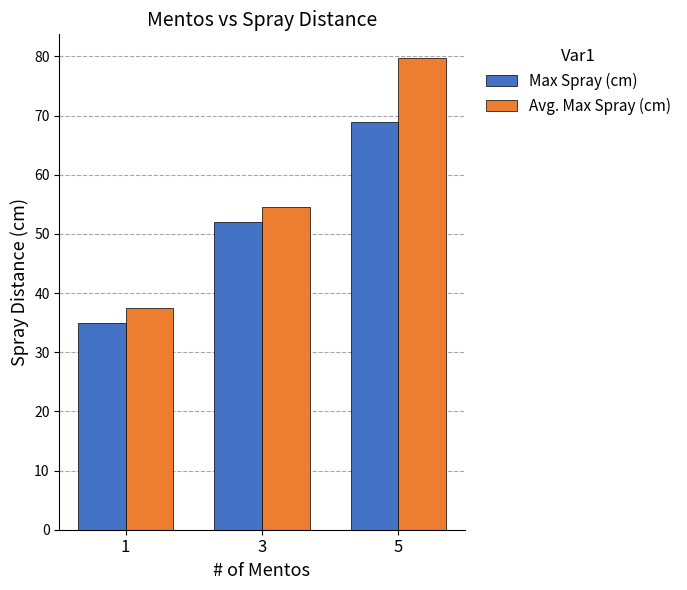

Which series has the widest spread of values?

Avg. Max Spray (cm)